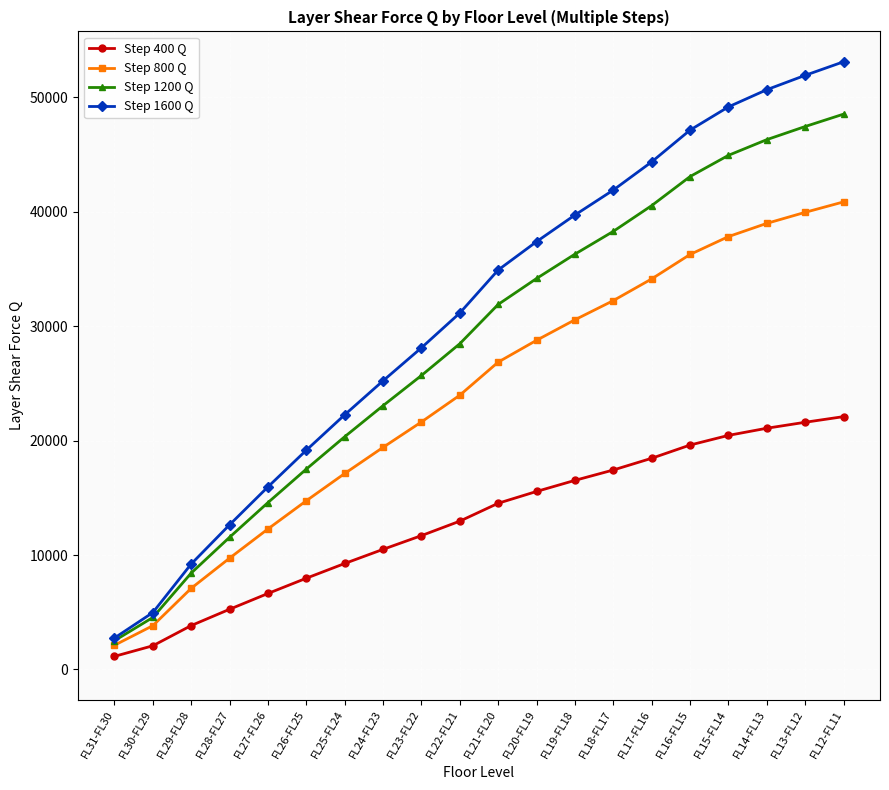

Rank the categories by Step 1600 Q value from lowest to highest.

FL31-FL30, FL30-FL29, FL29-FL28, FL28-FL27, FL27-FL26, FL26-FL25, FL25-FL24, FL24-FL23, FL23-FL22, FL22-FL21, FL21-FL20, FL20-FL19, FL19-FL18, FL18-FL17, FL17-FL16, FL16-FL15, FL15-FL14, FL14-FL13, FL13-FL12, FL12-FL11